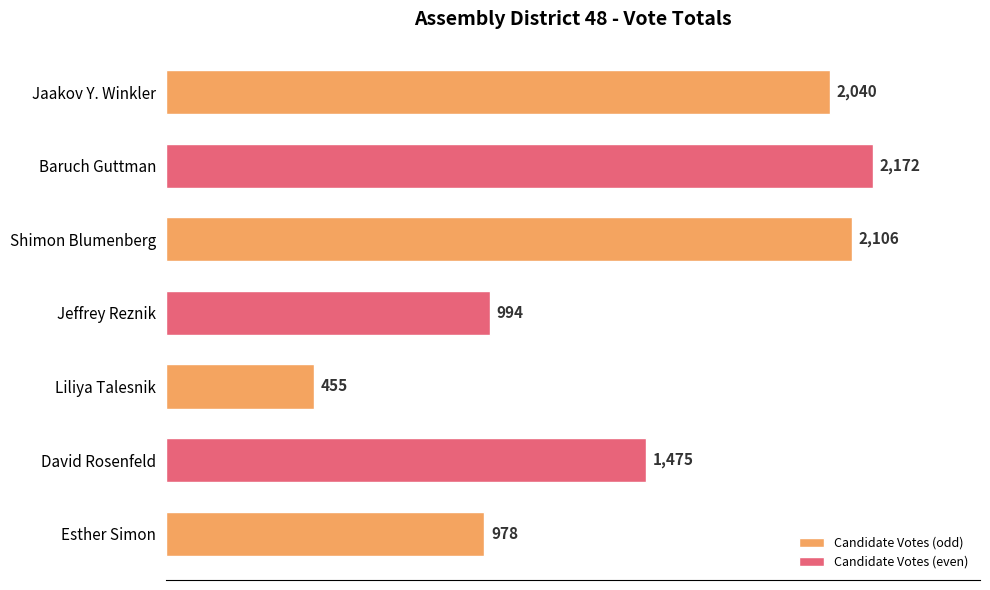

Where is the data nearest to the value 1313?

David Rosenfeld